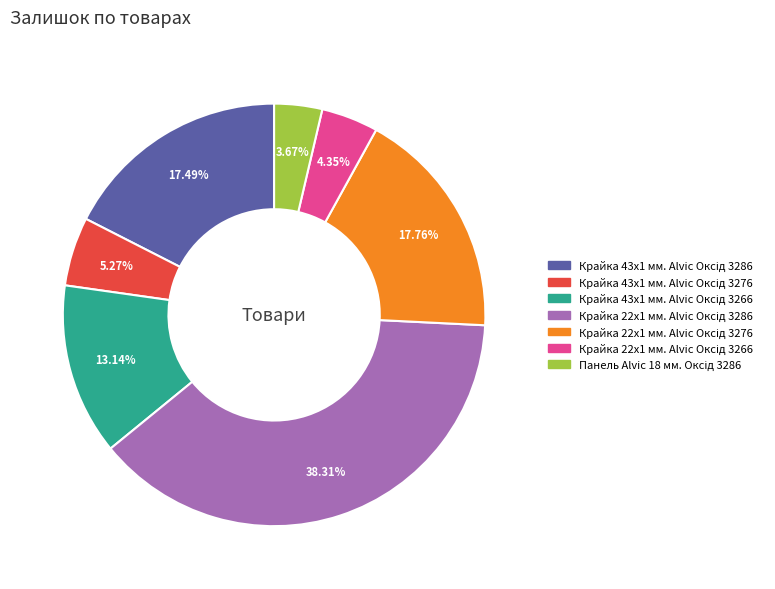

Is there any slice that represents more than half of the pie?

No